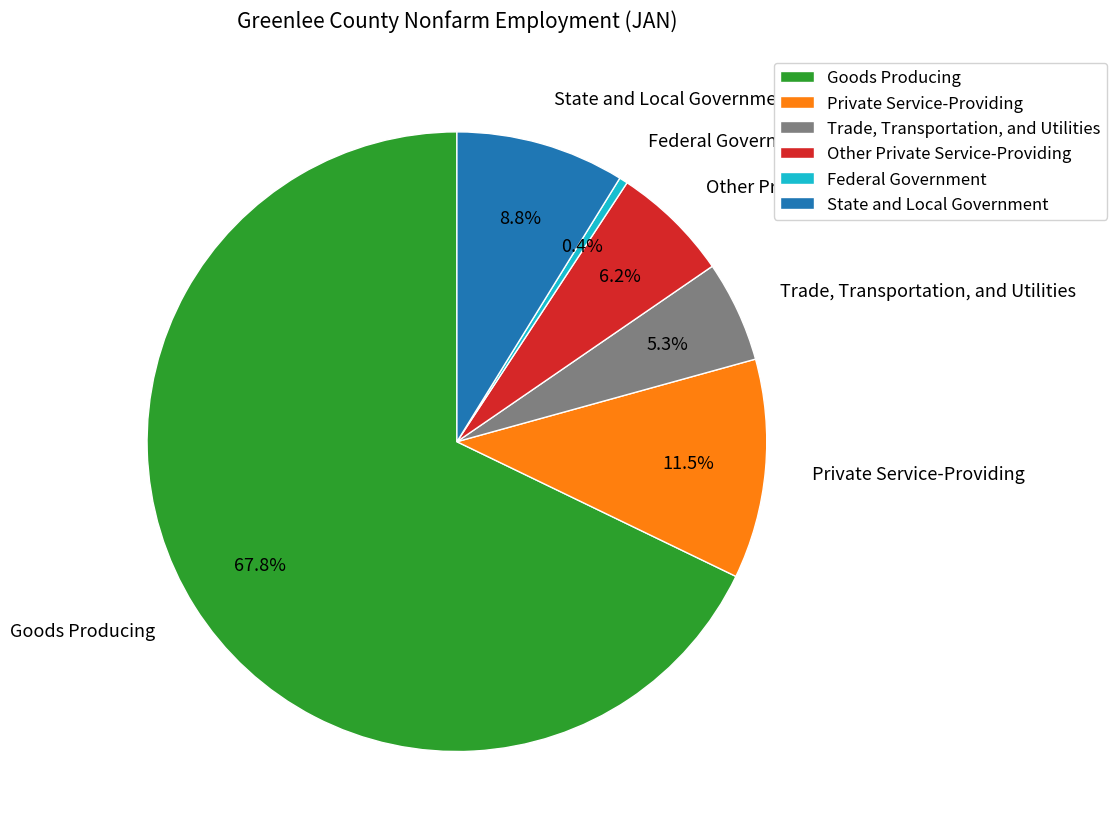

Rank the categories by value from lowest to highest.

Federal Government, Trade, Transportation, and Utilities, Other Private Service-Providing, State and Local Government, Private Service-Providing, Goods Producing